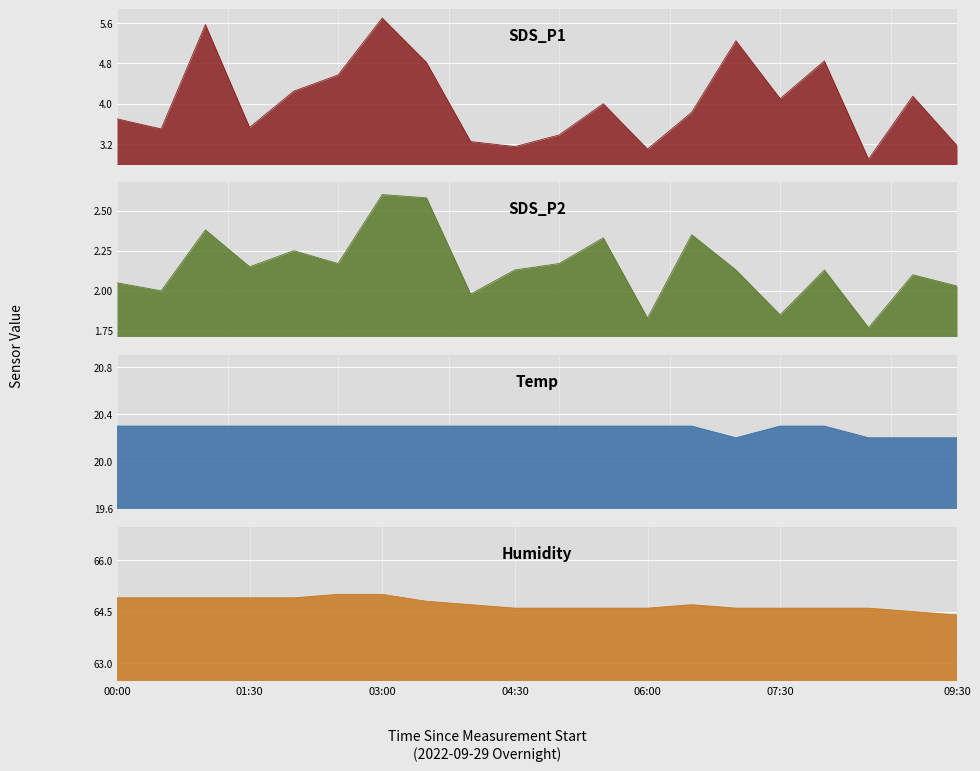

Is the value of Humidity at 07:30 greater than the value of SDS_P2 at 02:30?

Yes